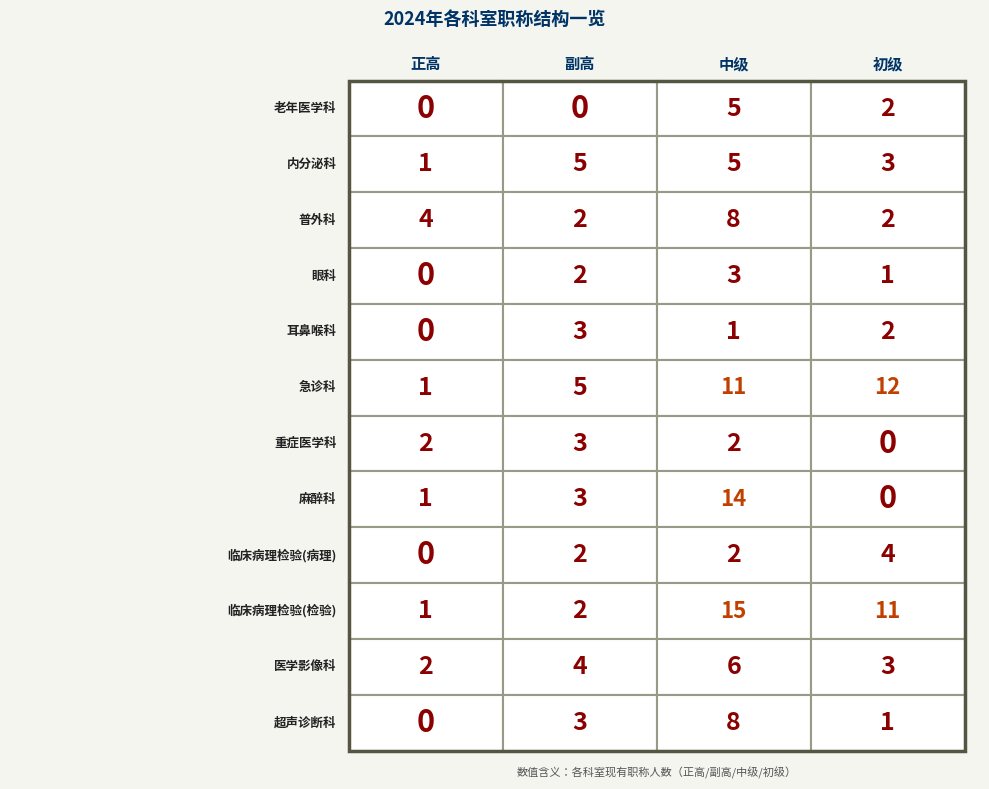

Between 0 and 2, which is larger?

2